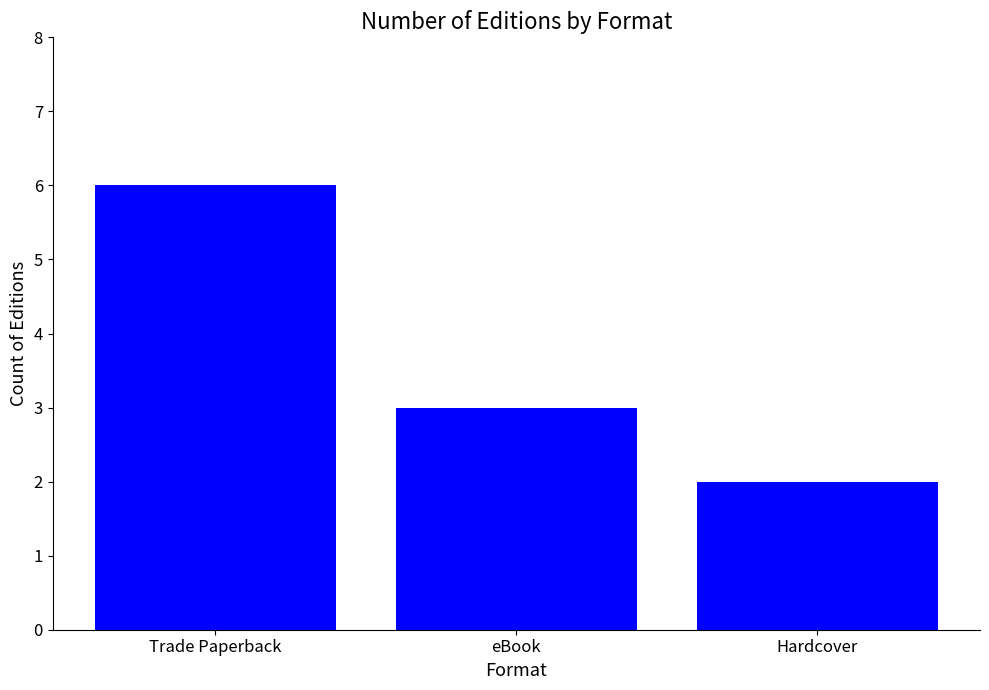

What is the change in value from Trade Paperback to eBook?

-3